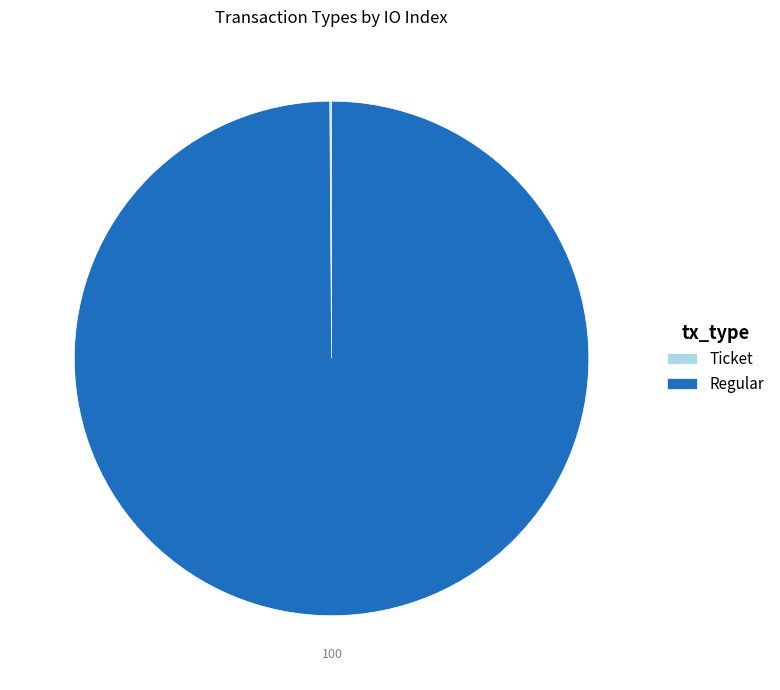

Is it true that Regular is 100% of the pie?

True